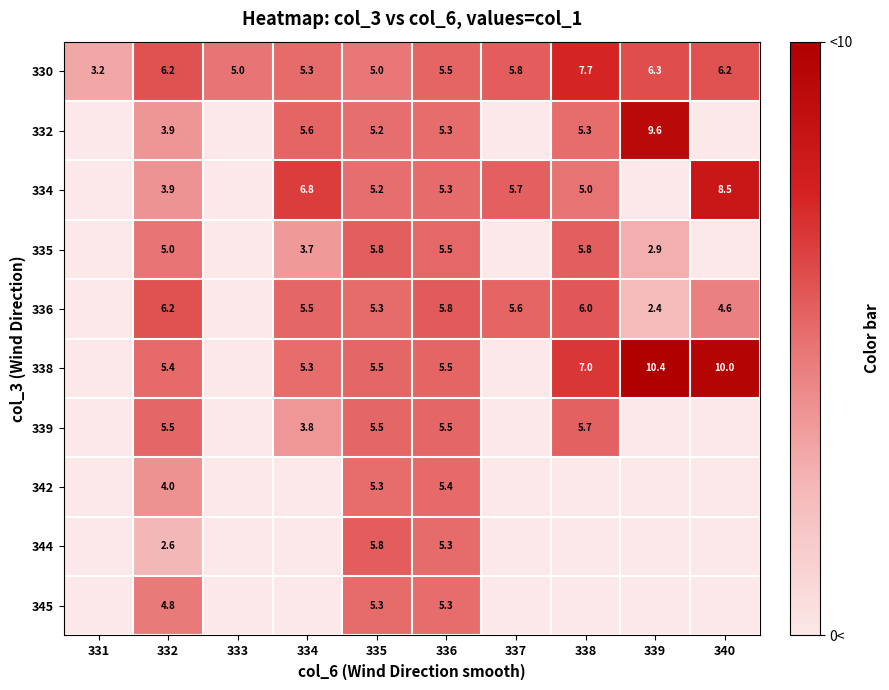

True or false: 334 has a value of 1.7 at 336.

False